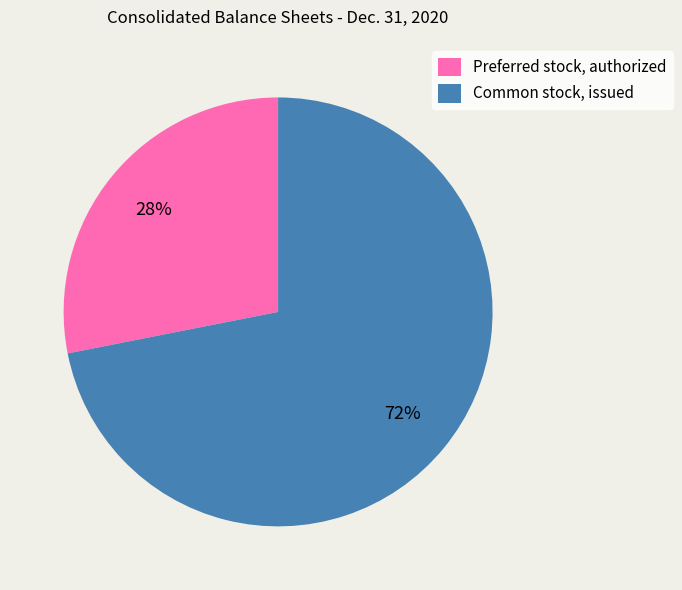

Count the number of slices in the pie.

2